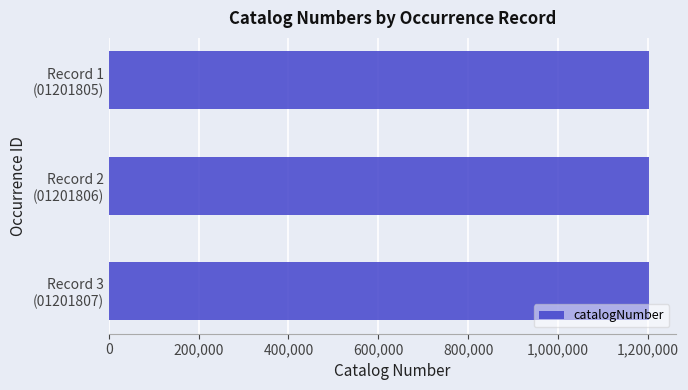

What is the average value?

1201806